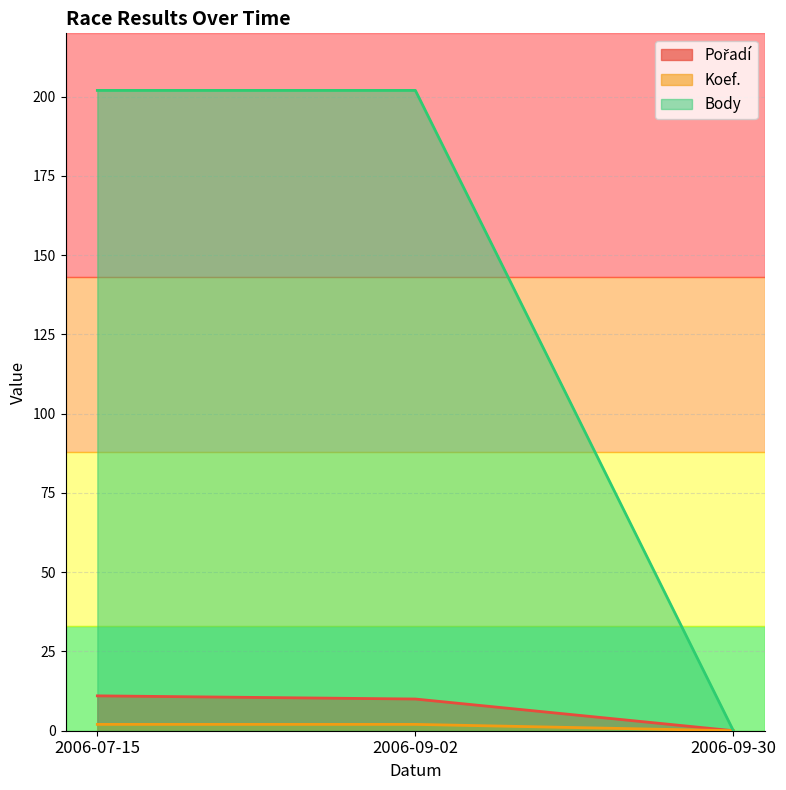

What is the sum of the Pořadí values at 2006-09-30 and 2006-09-02?

10